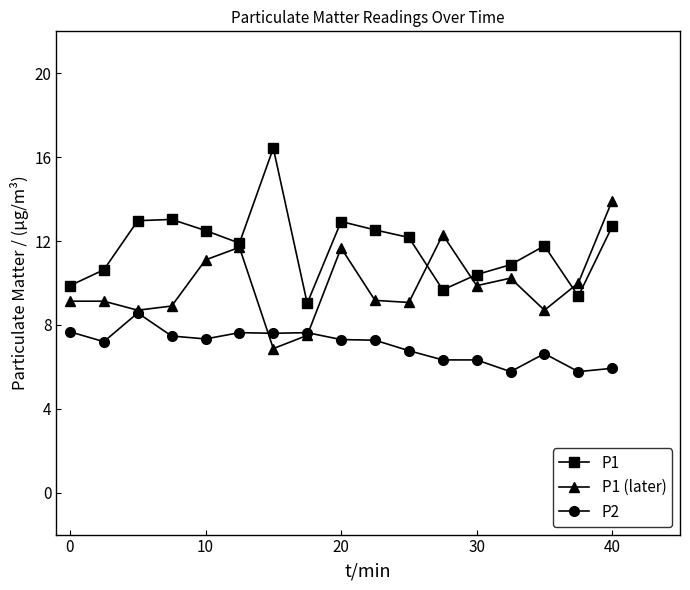

List the series in order of their overall mean, highest first.

P1, P1 (later), P2